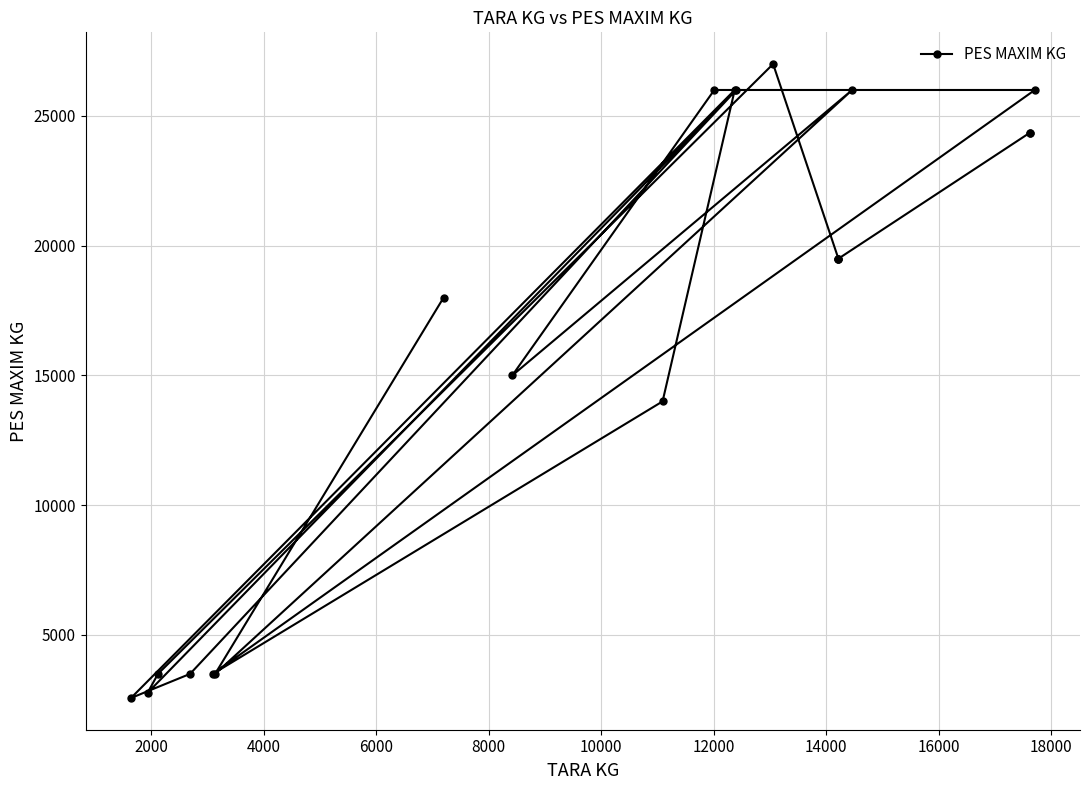

The value at 19 is 41950. True or false?

False